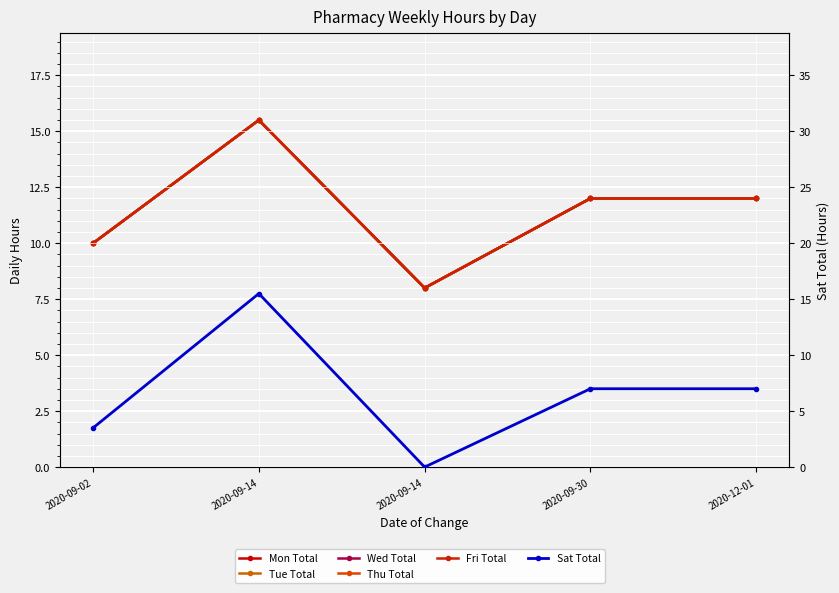

How many lines are shown in the chart?

6